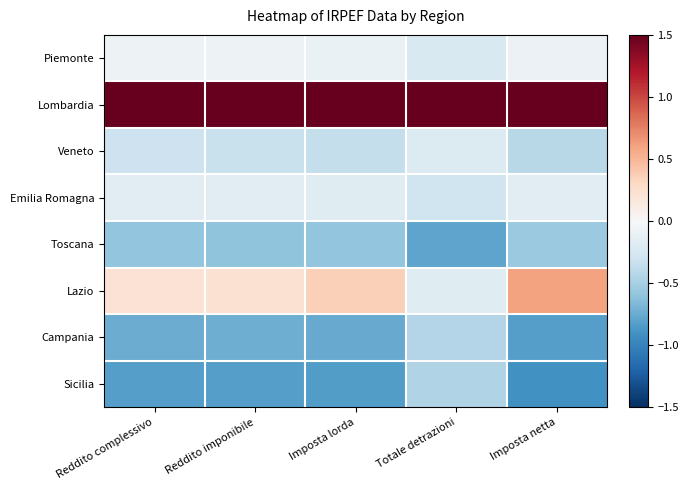

Reading right to left, what are all the values shown in this chart?

Piemonte: Imposta netta=-0.1	Totale detrazioni=-0.2	Imposta lorda=-0.1	Reddito imponibile=-0.1	Reddito complessivo=-0.1
Lombardia: Imposta netta=2.4	Totale detrazioni=2.6	Imposta lorda=2.5	Reddito imponibile=2.5	Reddito complessivo=2.5
Veneto: Imposta netta=-0.4	Totale detrazioni=-0.2	Imposta lorda=-0.4	Reddito imponibile=-0.3	Reddito complessivo=-0.3
Emilia Romagna: Imposta netta=-0.2	Totale detrazioni=-0.3	Imposta lorda=-0.2	Reddito imponibile=-0.2	Reddito complessivo=-0.2
Toscana: Imposta netta=-0.6	Totale detrazioni=-0.8	Imposta lorda=-0.6	Reddito imponibile=-0.6	Reddito complessivo=-0.6
Lazio: Imposta netta=0.6	Totale detrazioni=-0.2	Imposta lorda=0.4	Reddito imponibile=0.2	Reddito complessivo=0.2
Campania: Imposta netta=-0.8	Totale detrazioni=-0.4	Imposta lorda=-0.8	Reddito imponibile=-0.7	Reddito complessivo=-0.7
Sicilia: Imposta netta=-0.9	Totale detrazioni=-0.4	Imposta lorda=-0.8	Reddito imponibile=-0.8	Reddito complessivo=-0.8